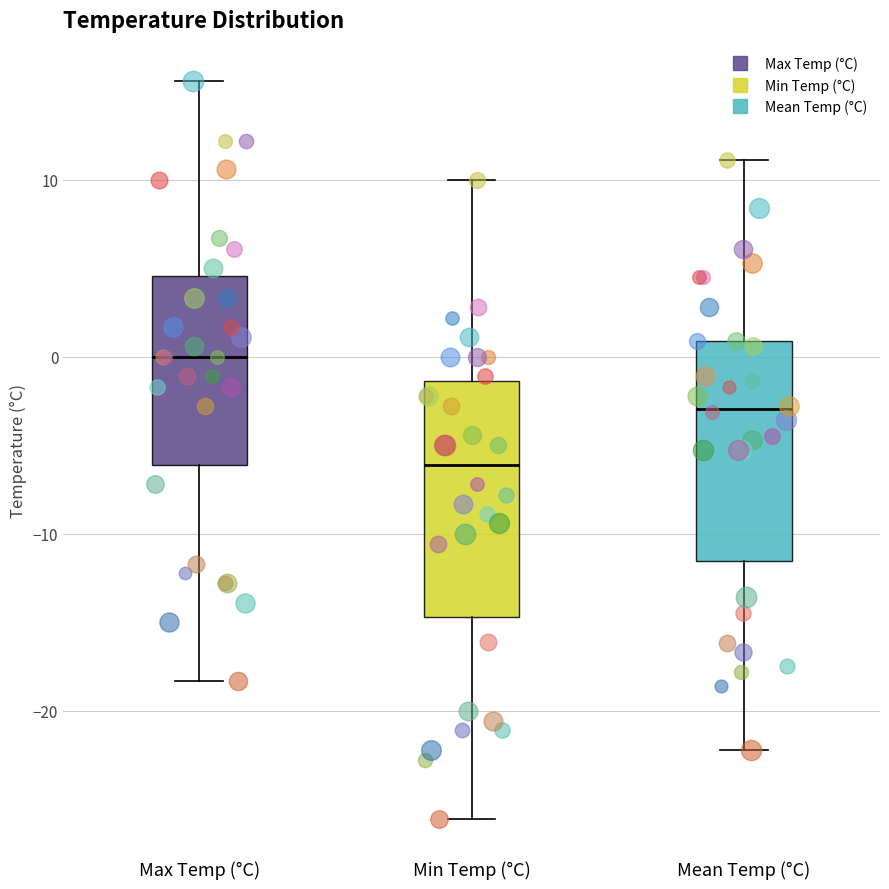

Reading left to right, read every box against the y-axis: the position of its median line, the range the box covers, and the ends of its whiskers. The values are not printed on the chart, so give them approximately, as read against the axis.

Max Temp (°C): median 0, box -6 to 5, whiskers -18 to 16
Min Temp (°C): median -6, box -15 to -1, whiskers -26 to 10
Mean Temp (°C): median -3, box -12 to 1, whiskers -22 to 11